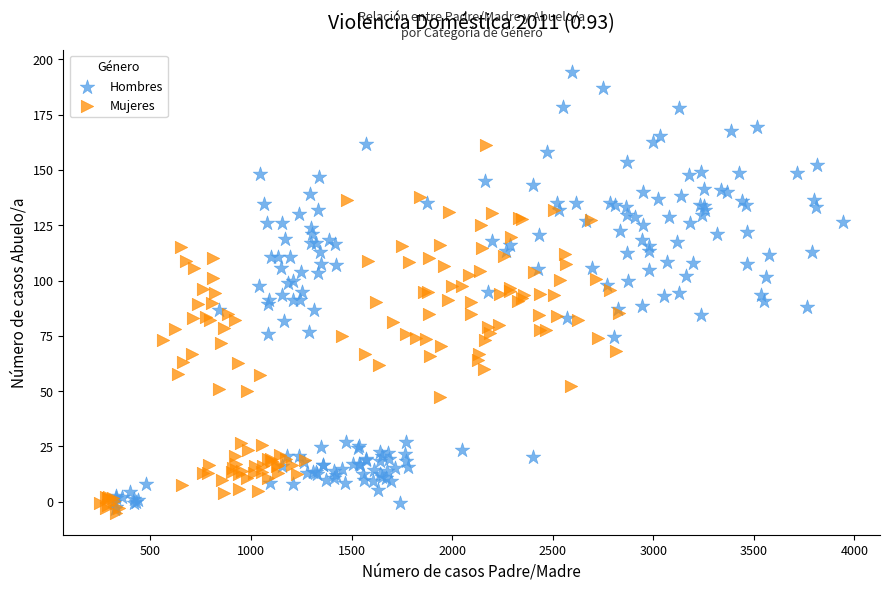

What are all the series names shown in the legend?

Hombres, Mujeres